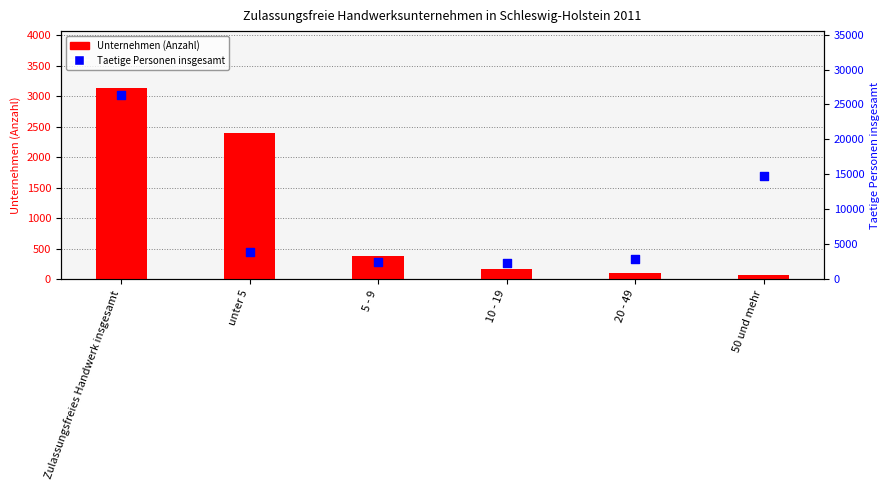

Which series has the largest total across all categories?

Taetige Personen insgesamt